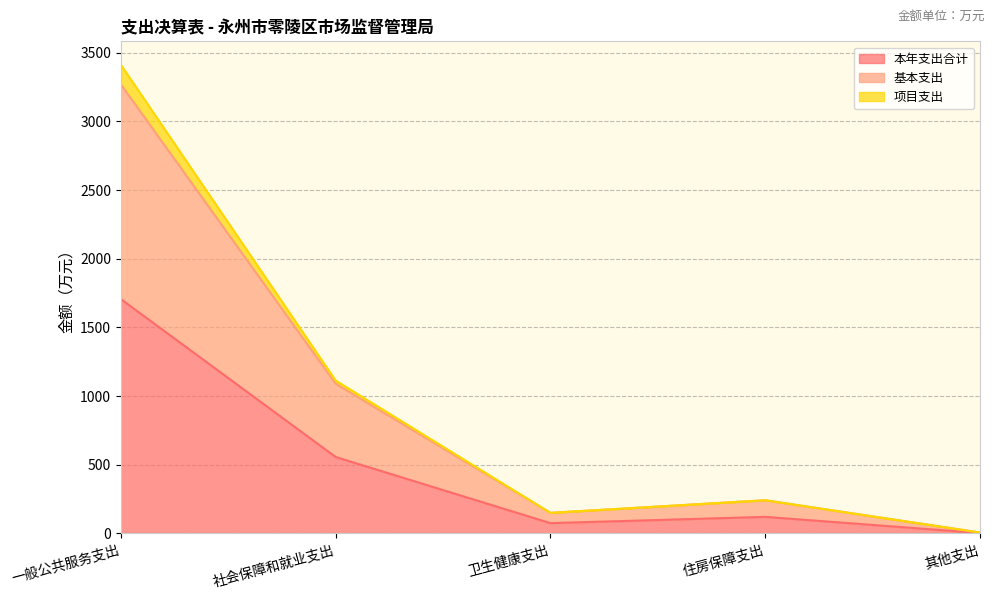

What value does the 基本支出 series have at 卫生健康支出?

149.8